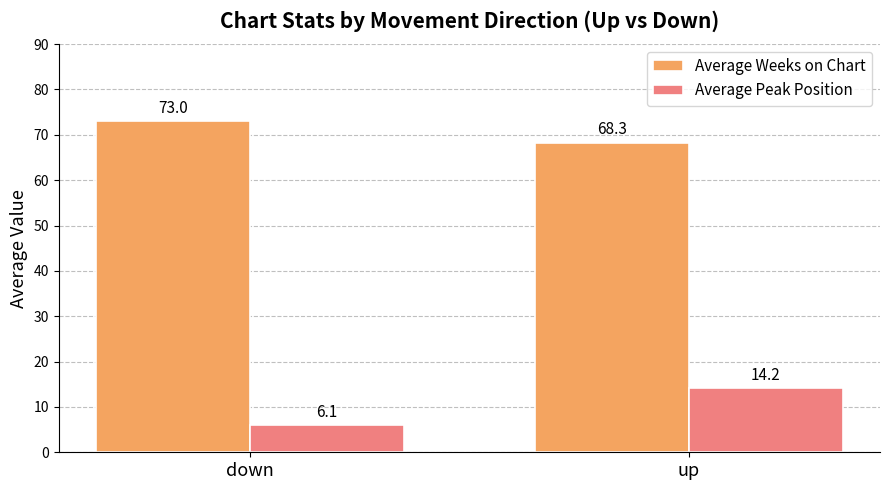

What is the sum of all Average Weeks on Chart values?

141.3